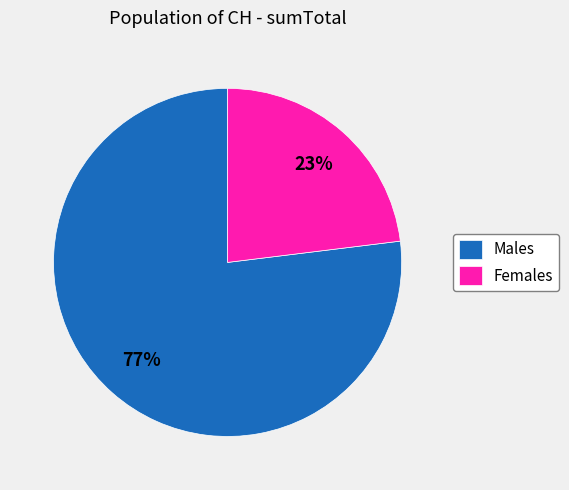

Between Females and Males, which is larger?

Males